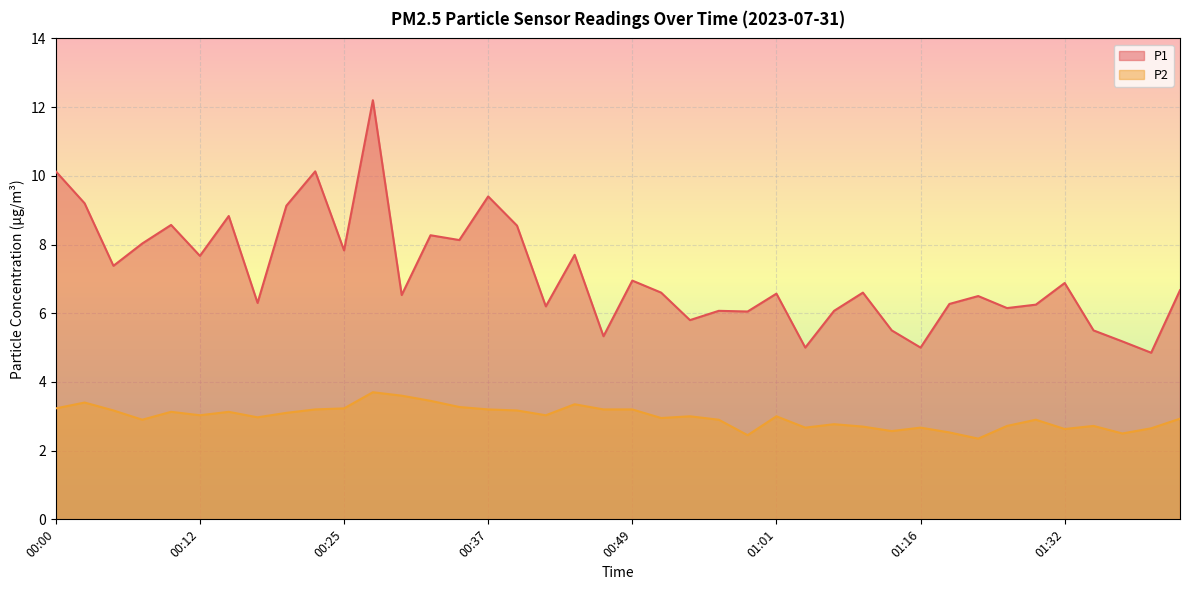

Does the chart display data point markers on the line(s)?

No